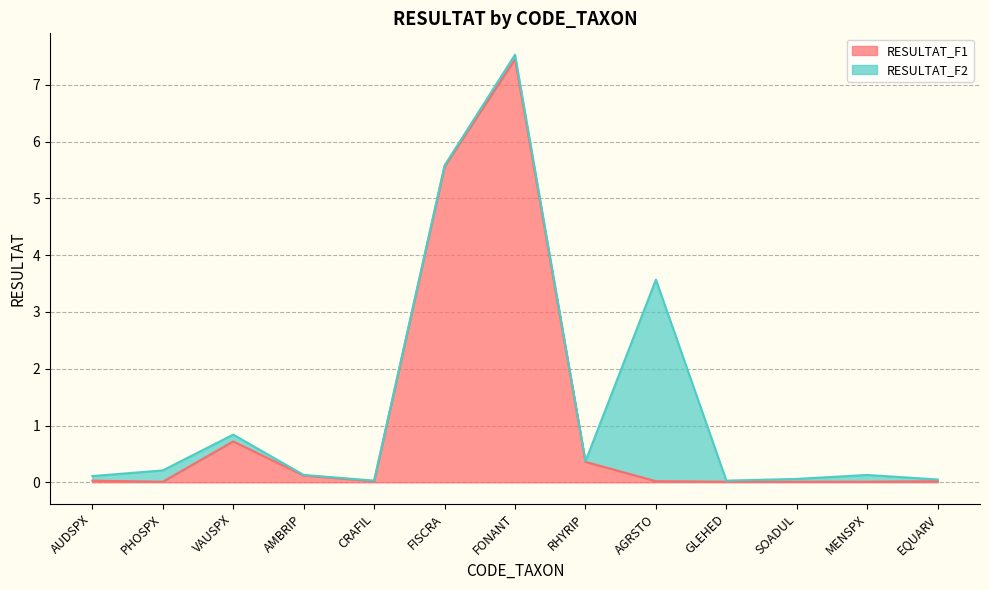

At which category does the data reach its first local peak?

VAUSPX